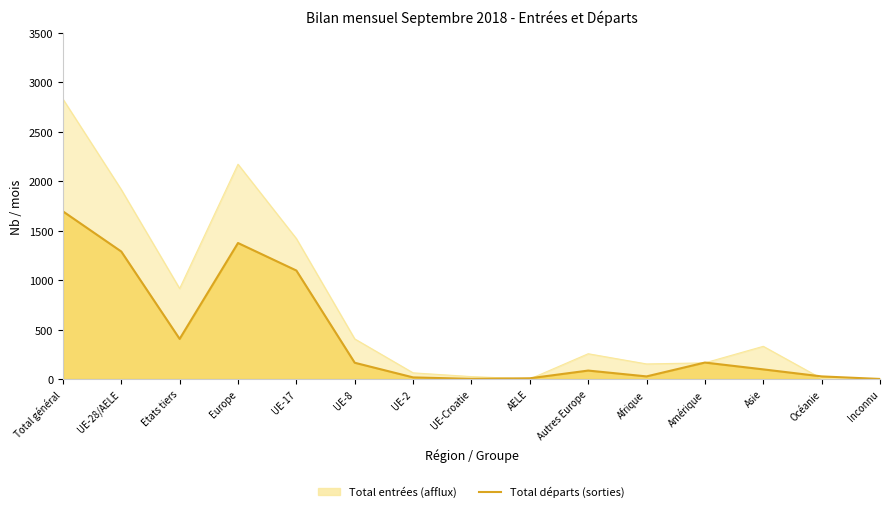

Rank the series at UE-8 from lowest to highest value.

Total départs (sorties), Total entrées (afflux)